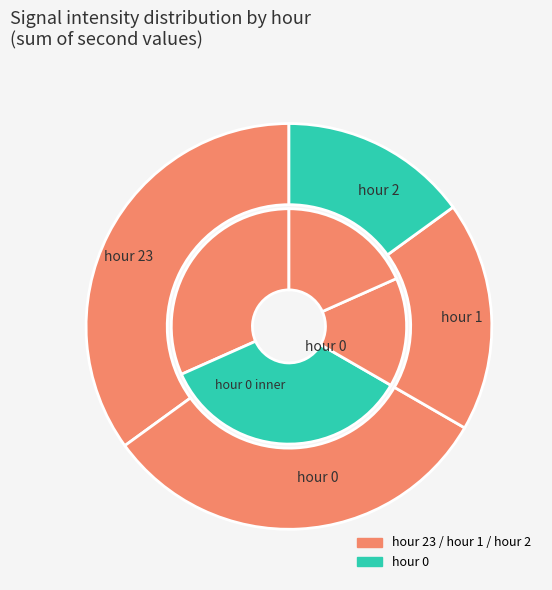

Count the number of slices in the pie.

4